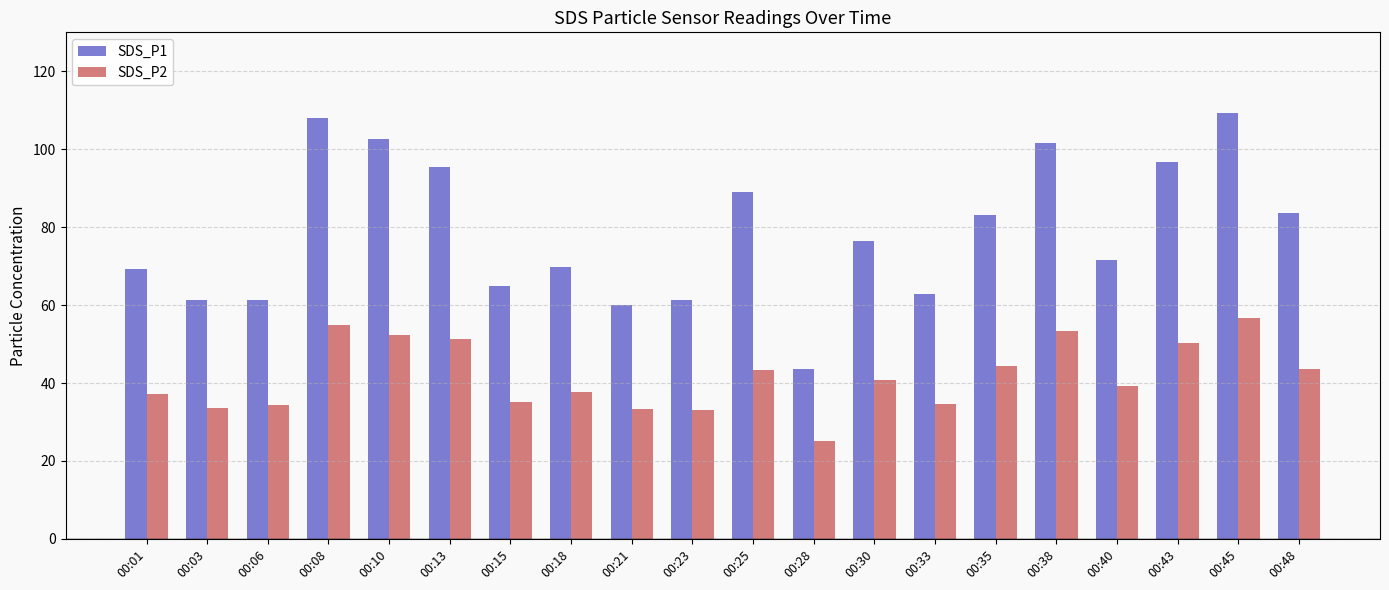

How many data points in SDS_P1 are less than 76?

10